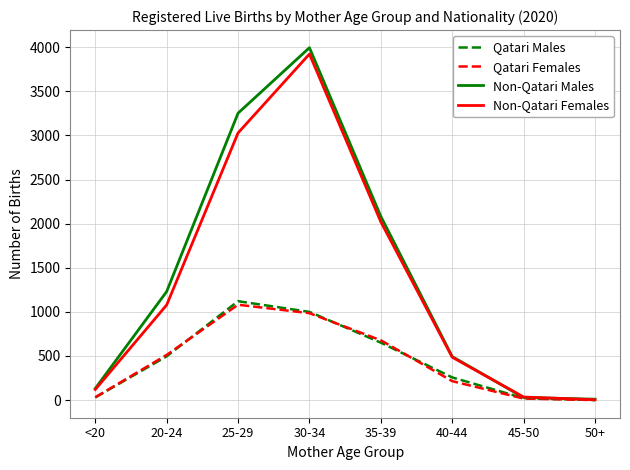

How many interior local peaks does the Qatari Males series have?

1